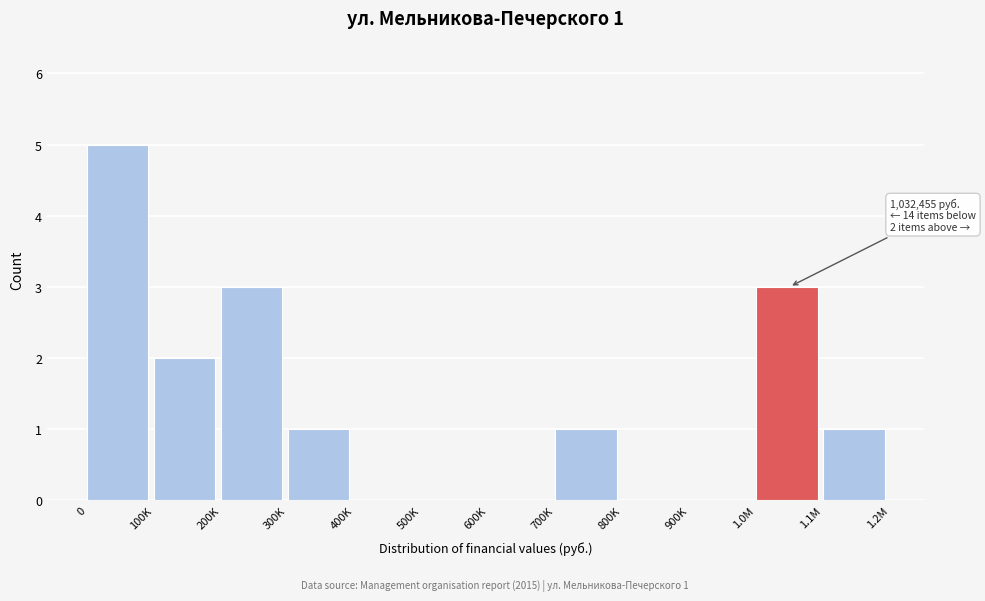

Reading left to right, what are all the values shown in this chart?

0=5	100K=2	200K=3	300K=1	400K=0	500K=0	600K=0	700K=1	800K=0	900K=0	1.0M=3	1.1M=1